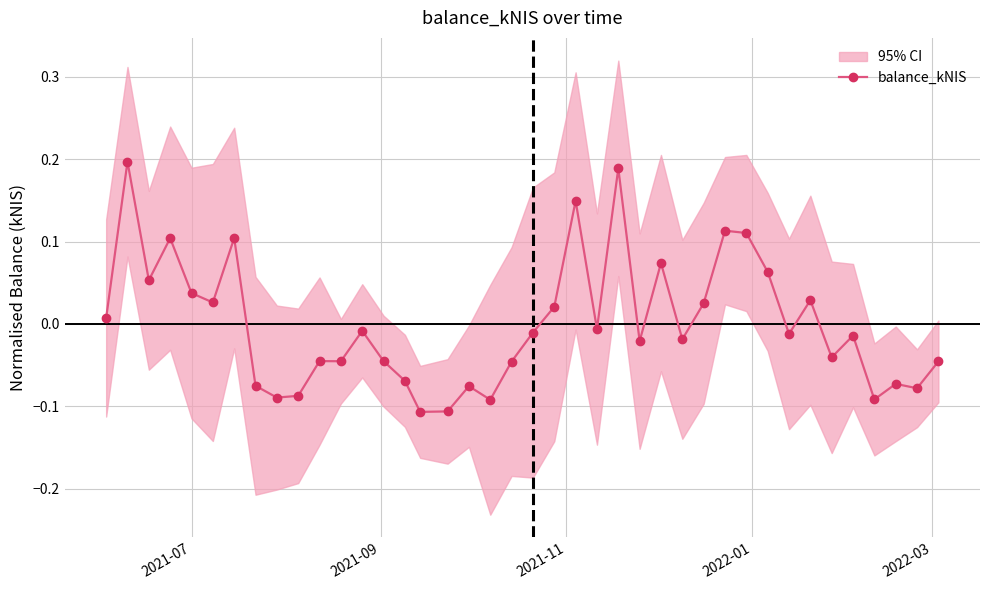

True or false: balance_kNIS has more than 1 interior local peaks.

True